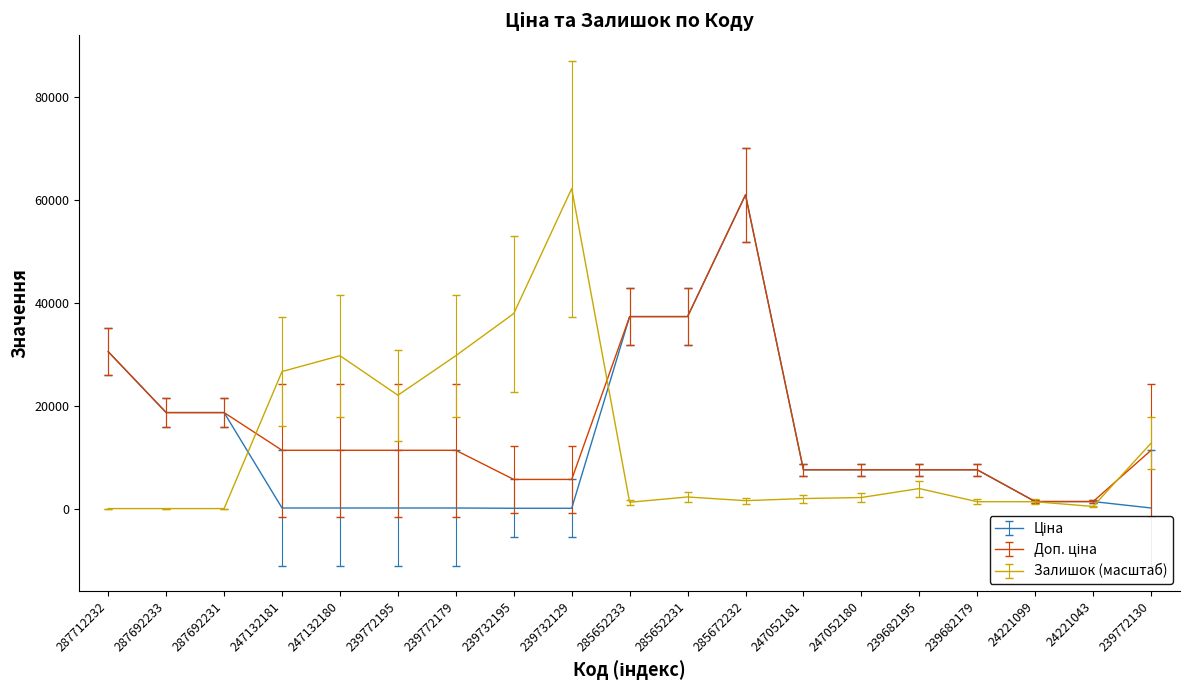

At which category is the sum across all series the highest?

285672232